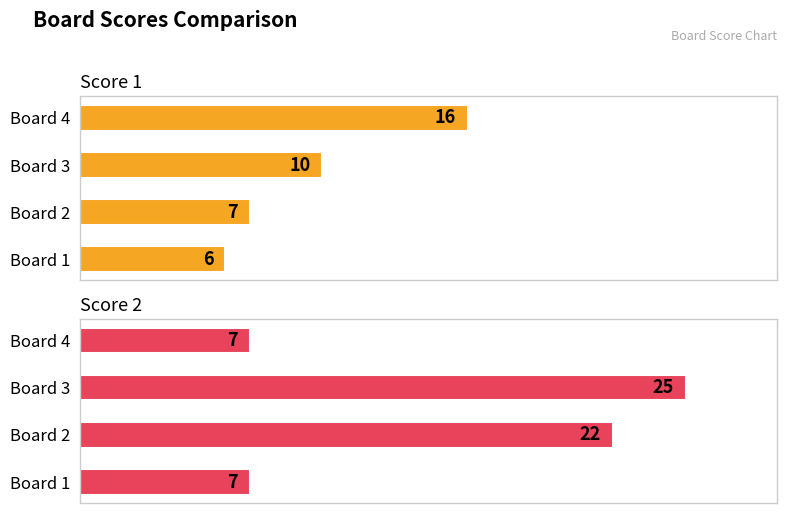

Rank the series by their average value, from lowest to highest.

Score 1, Score 2